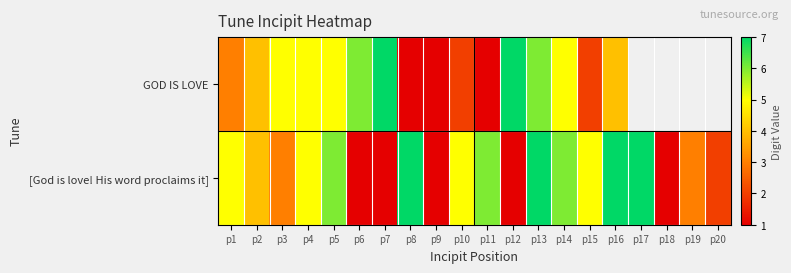

What is the minimum value for GOD IS LOVE?

1.0